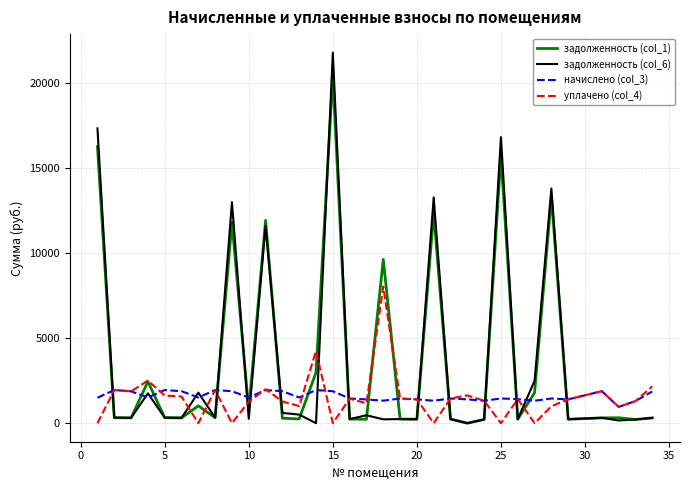

What is the greatest value displayed?

21811.1